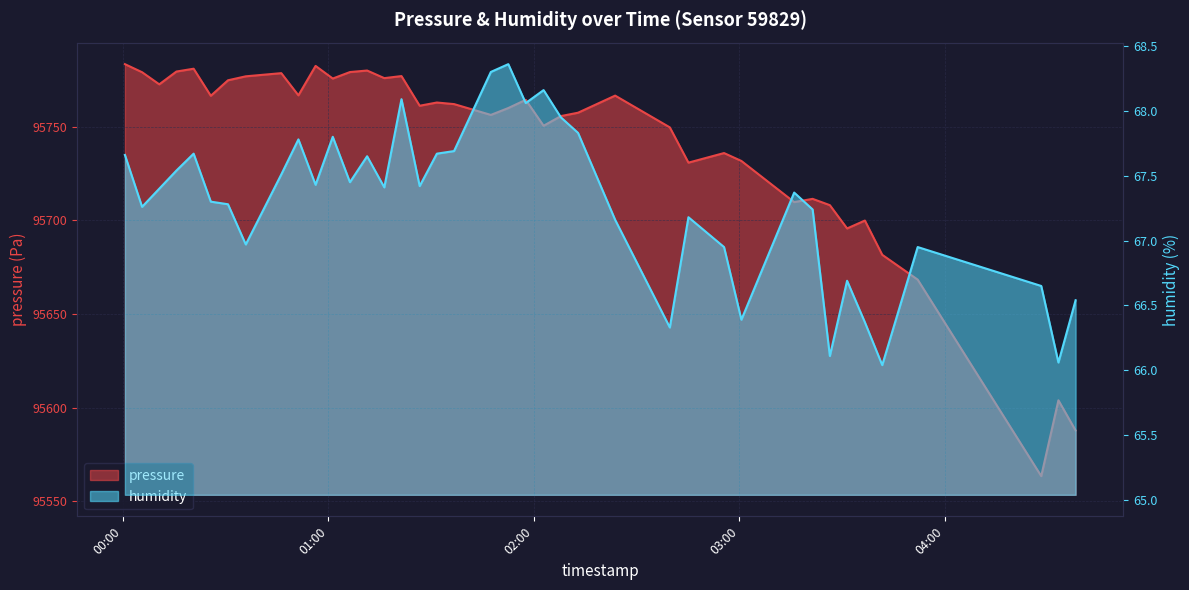

What is the minimum value shown in the chart?

66.0